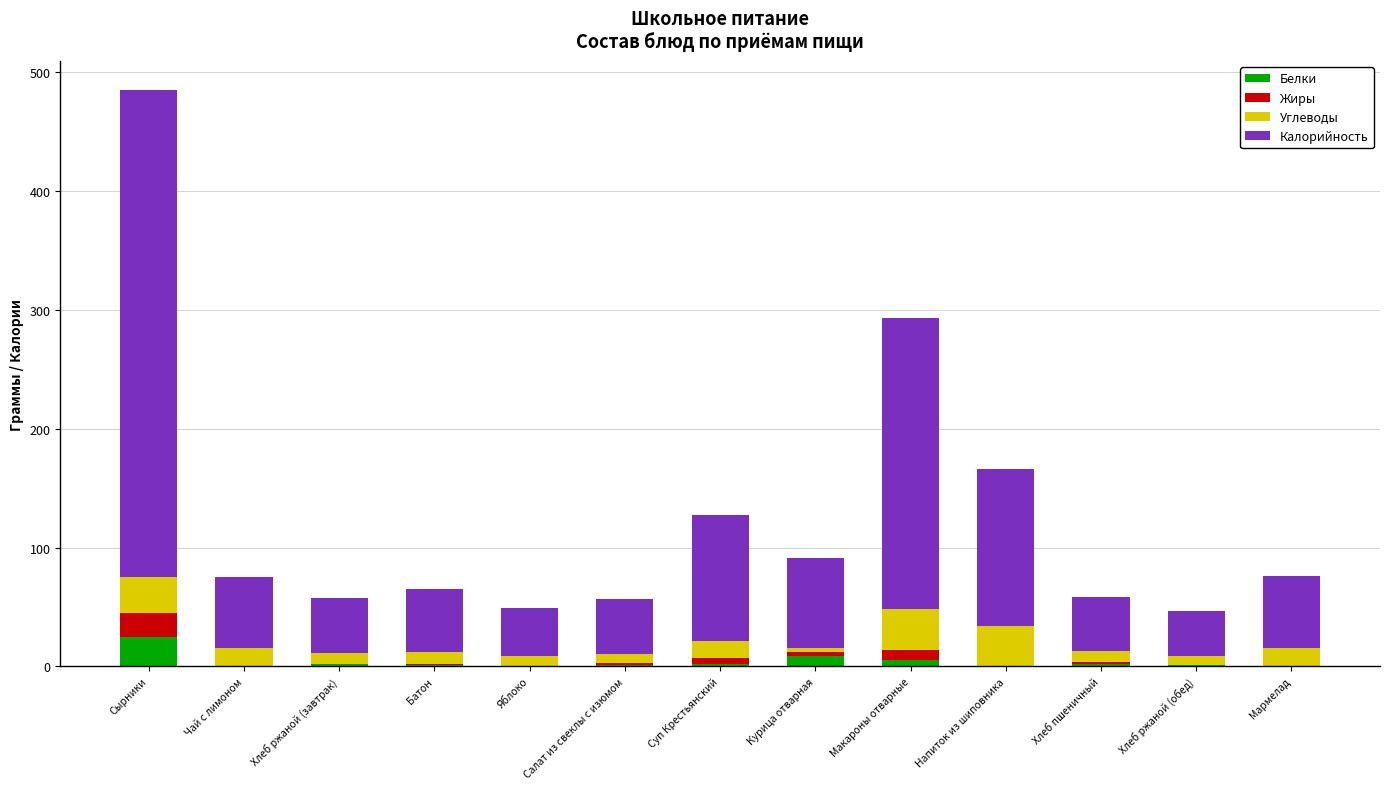

What is the total value across all series at Мармелад?

76.0